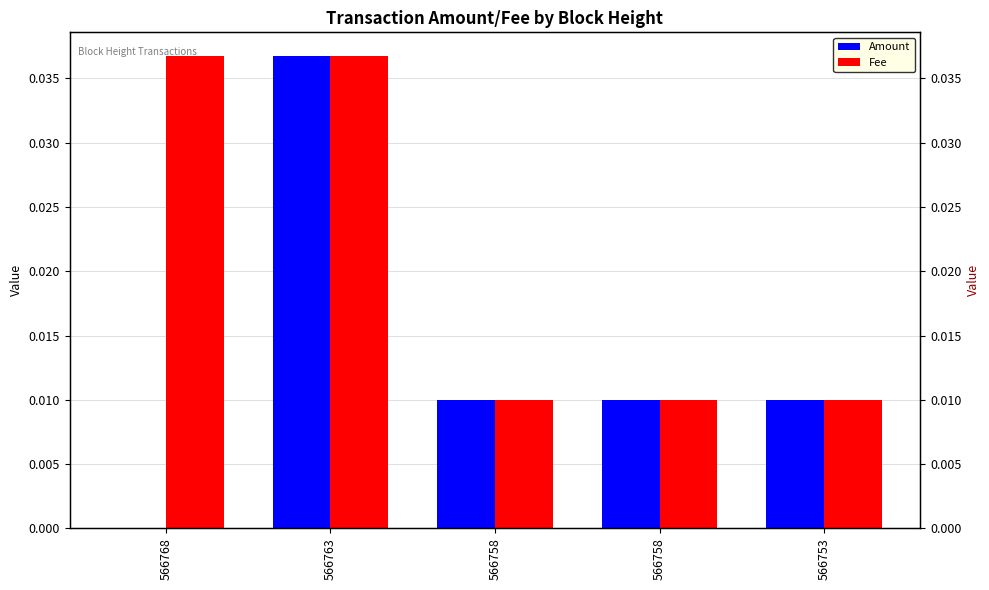

At which label does Fee reach its peak?

566768